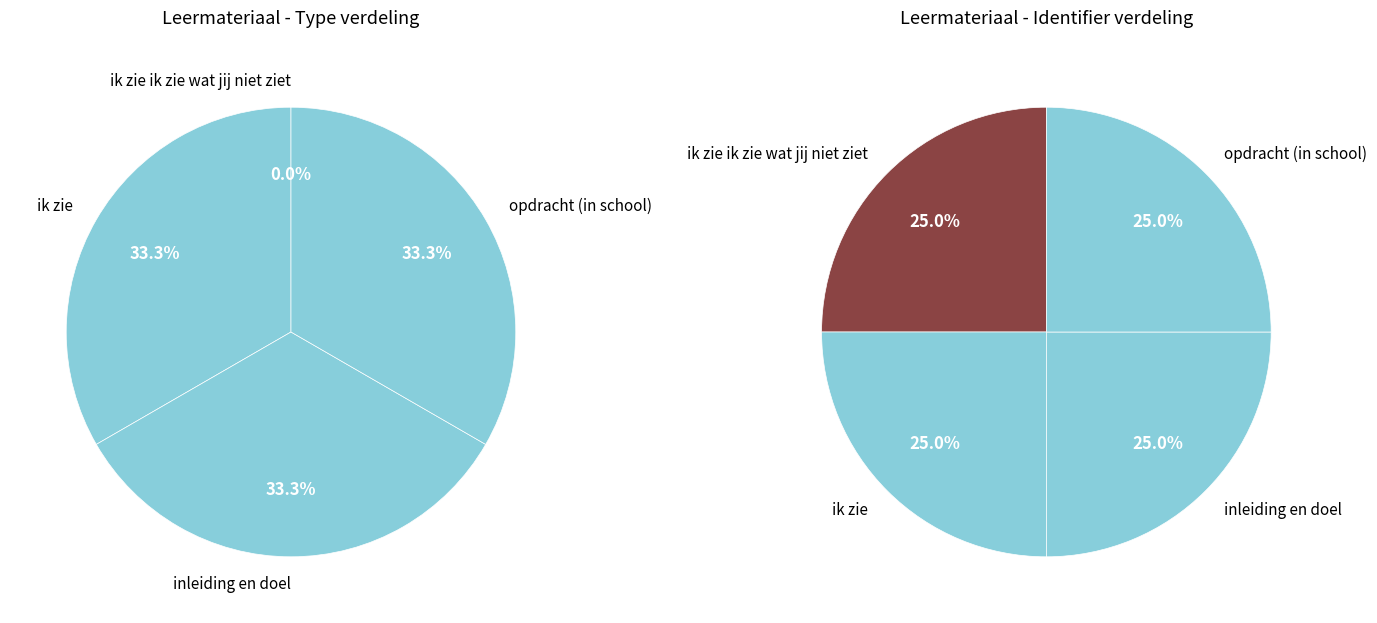

How many slices are in this pie chart?

4